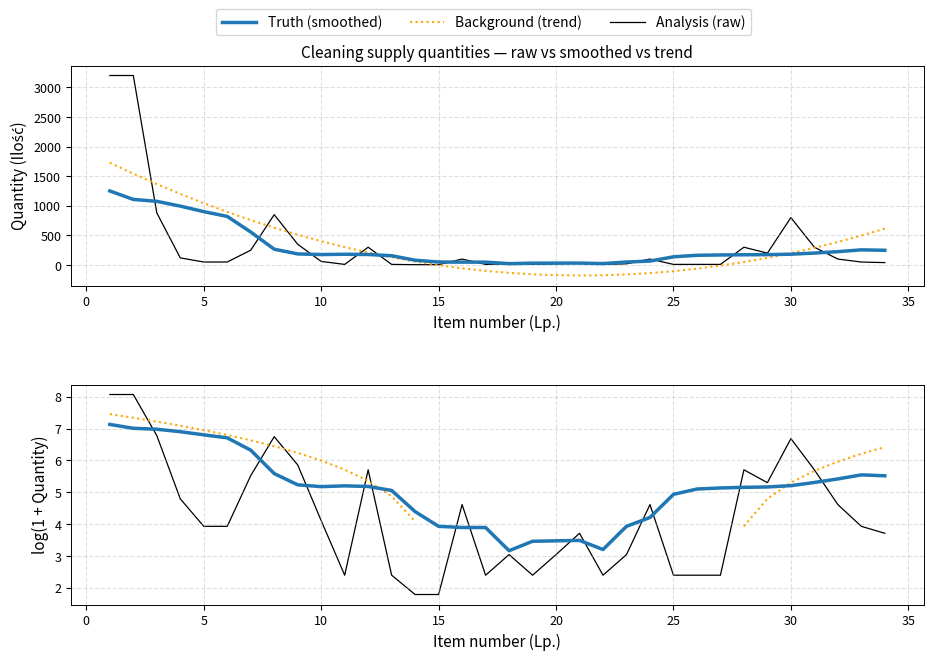

At which category does Truth (smoothed) reach its first local peak?

10